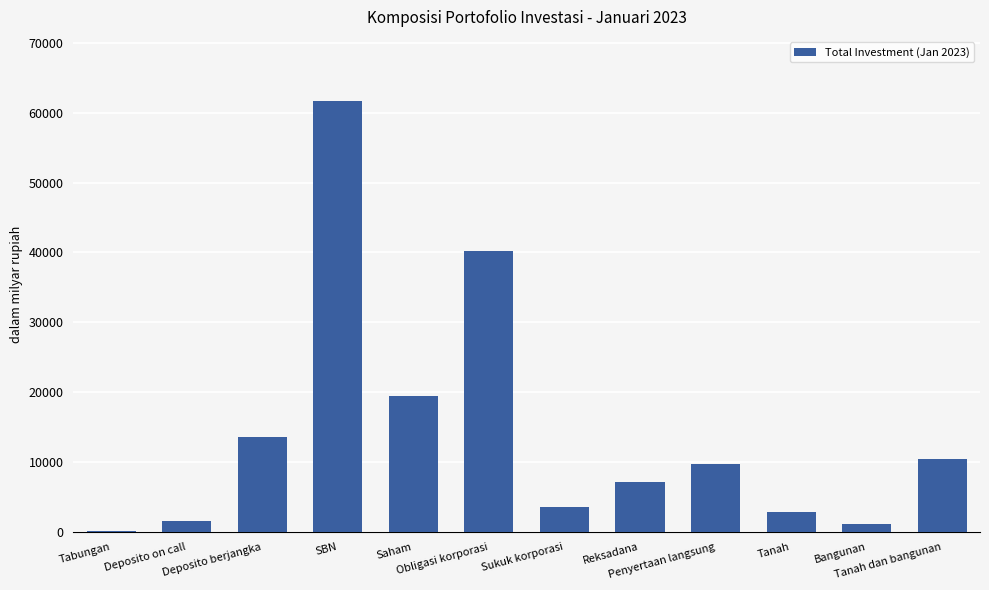

Read the value at Reksadana.

7123.9